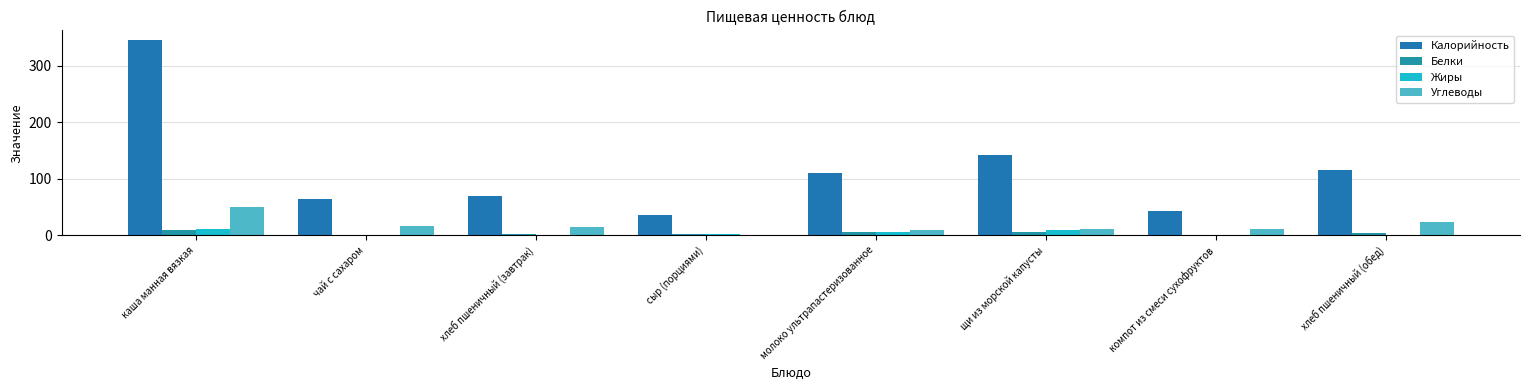

What is the sum of the Калорийность values at сыр (порциями) and хлеб пшеничный (завтрак)?

105.3